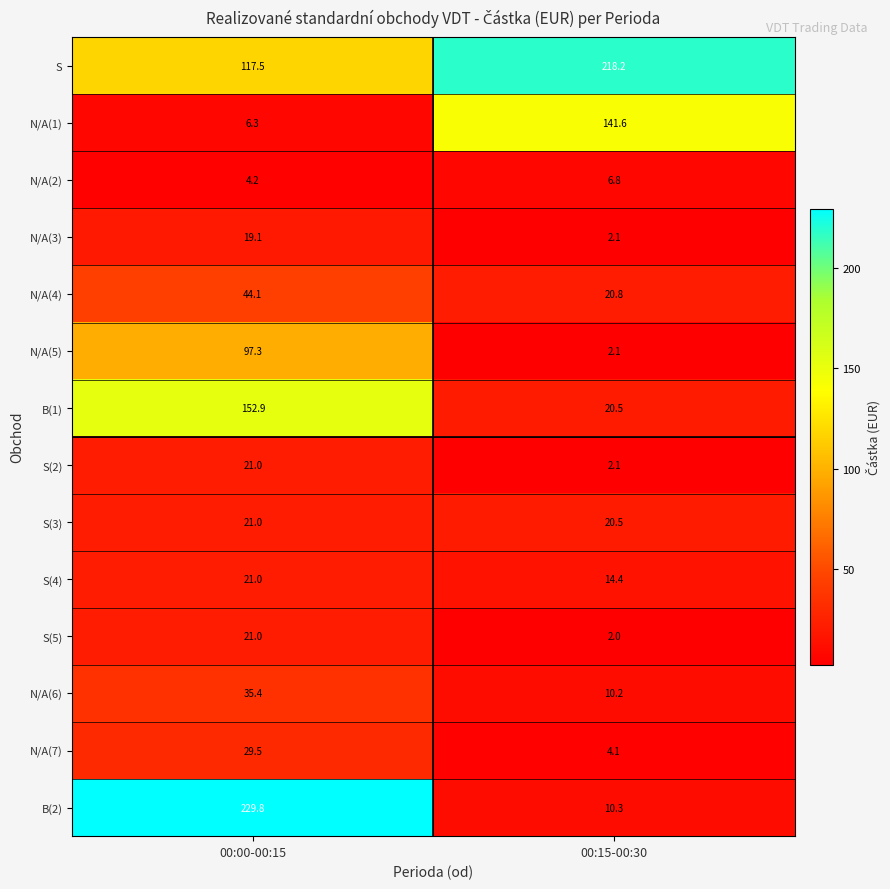

Reading left to right, transcribe all the data shown in this chart.

S: 117.5	218.2
N/A(1): 6.3	141.6
N/A(2): 4.2	6.8
N/A(3): 19.1	2.1
N/A(4): 44.1	20.8
N/A(5): 97.3	2.1
B(1): 152.9	20.5
S(2): 21.0	2.1
S(3): 21.0	20.5
S(4): 21.0	14.4
S(5): 21.0	2.0
N/A(6): 35.4	10.2
N/A(7): 29.5	4.1
B(2): 229.8	10.3